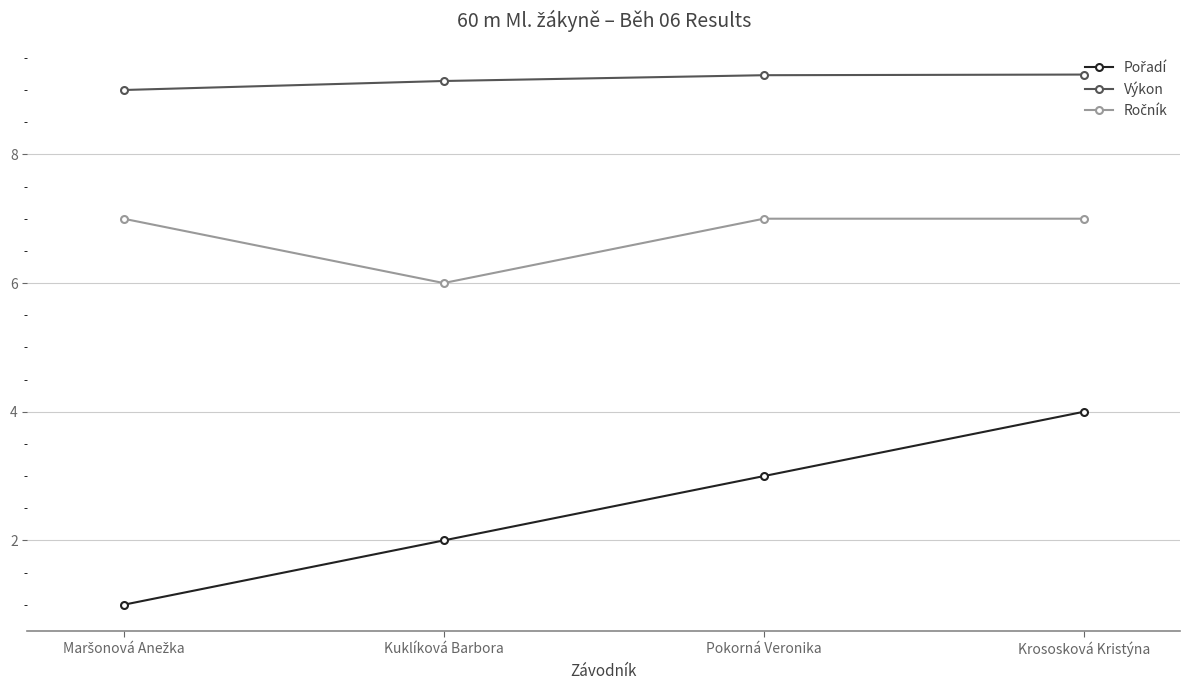

At how many categories does at least one series exceed 8?

4